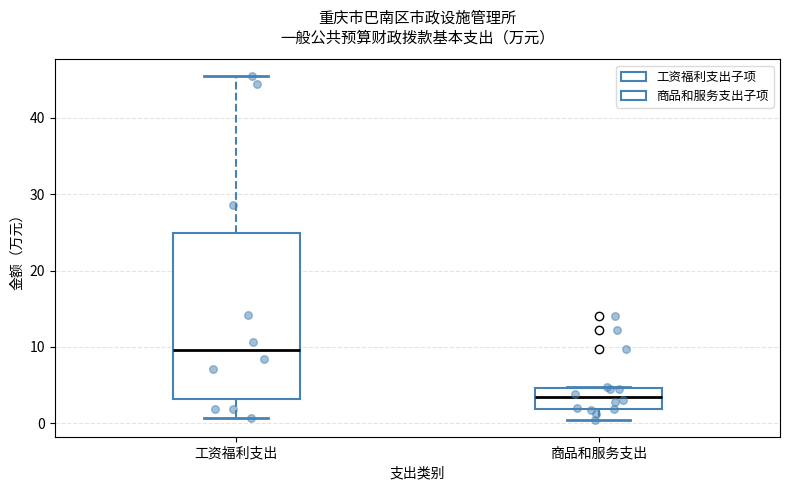

Where is the upper edge of the box for 商品和服务支出 on the y-axis? The values are not printed on the chart, so give them approximately, as read against the axis.

5